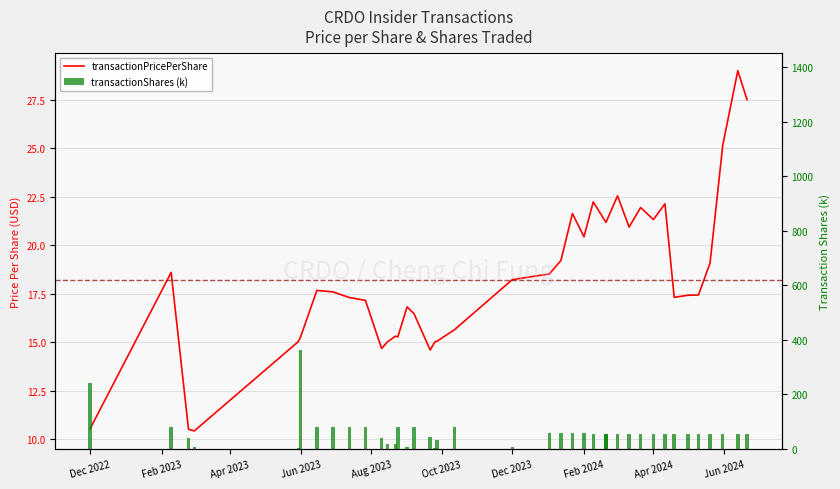

Which series has the widest spread of values?

transactionShares (k)